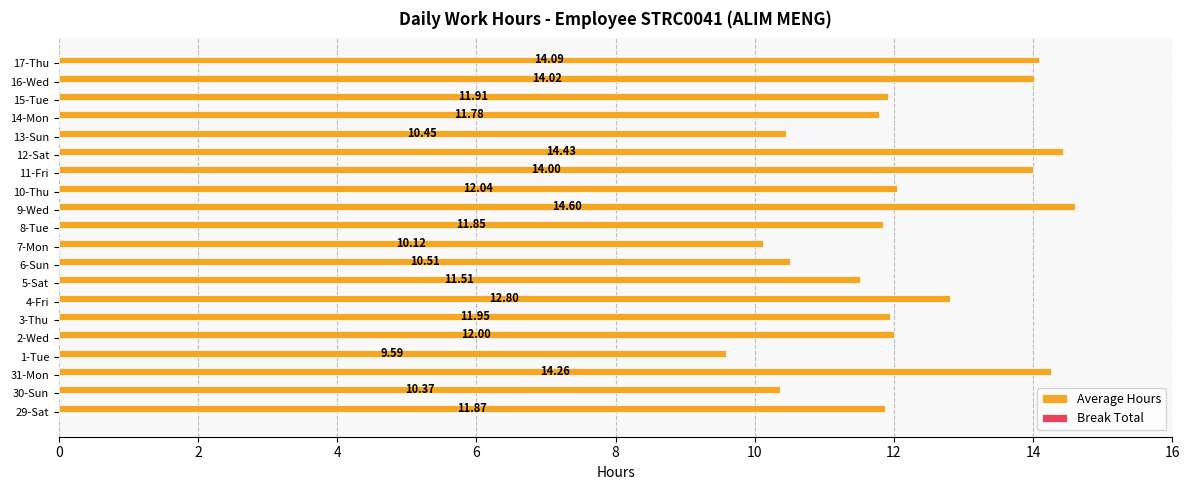

At which category does the chart reach its peak across all series?

9-Wed